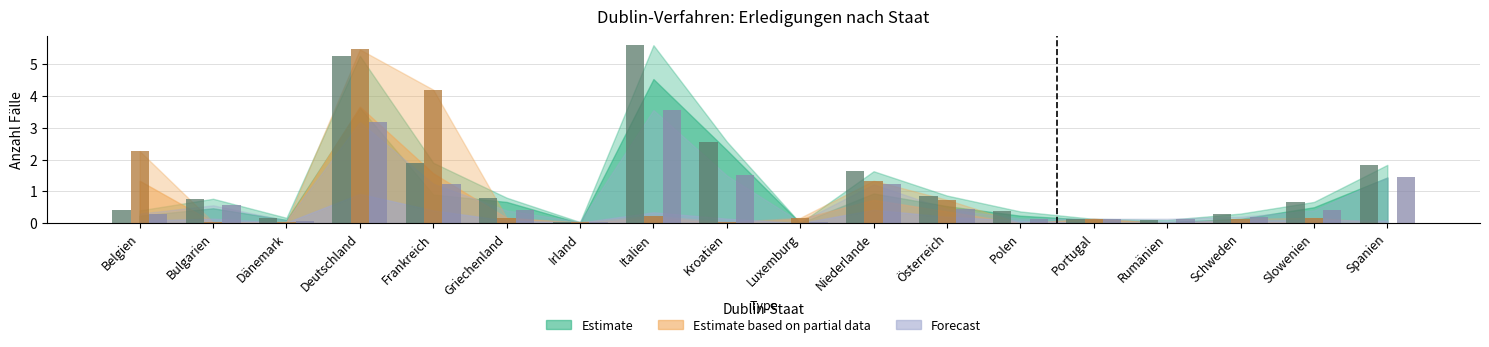

At which category does the chart reach its peak across all series?

Italien